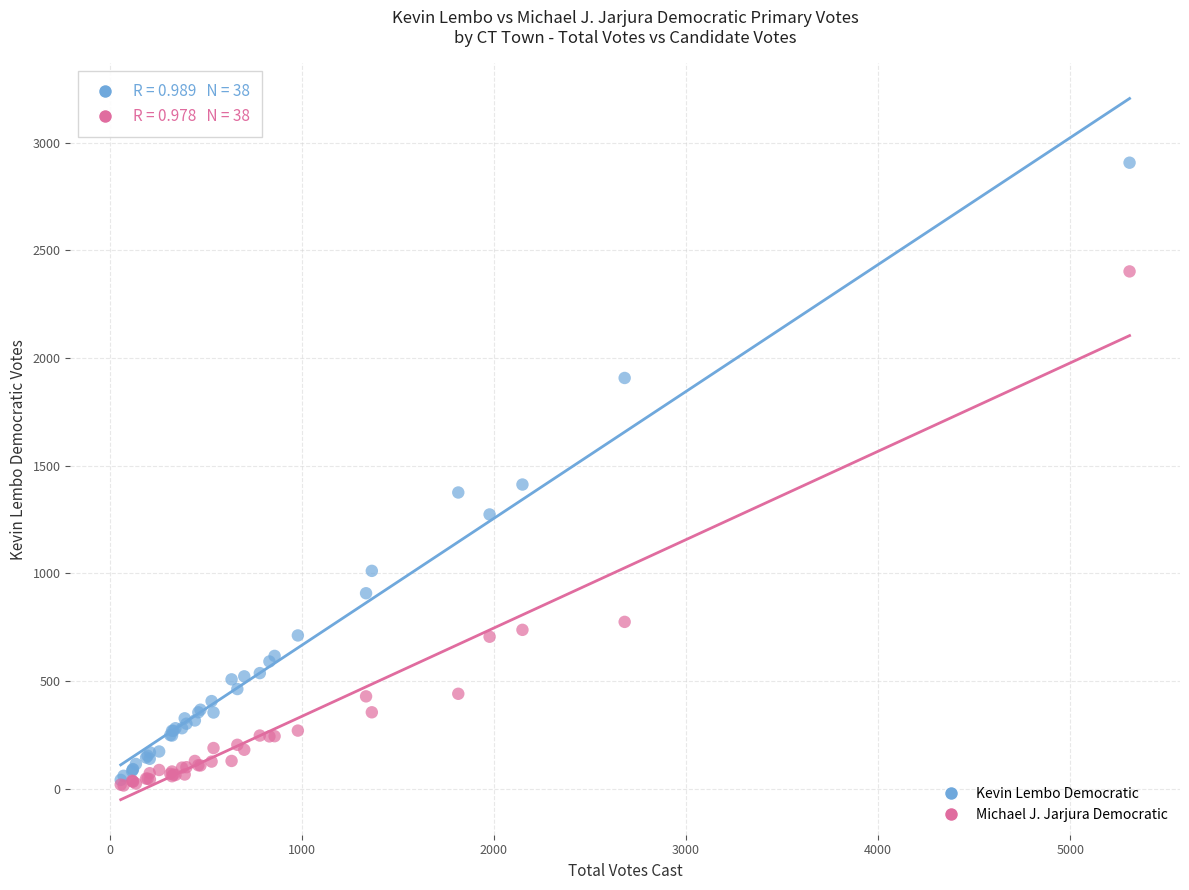

In the Kevin Lembo Democratic series, what Y value is closest to 1473?

1412